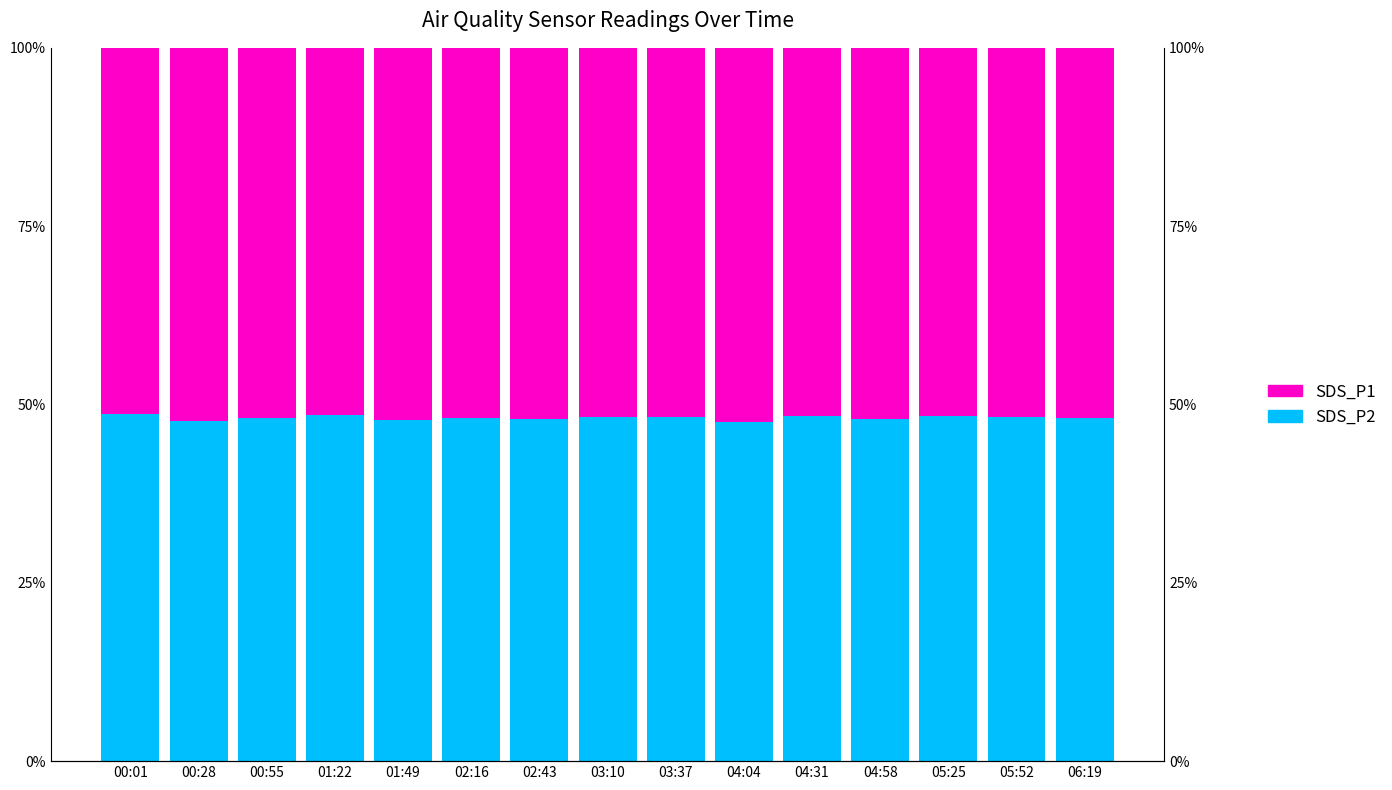

What is the maximum value shown in the chart?

0.5